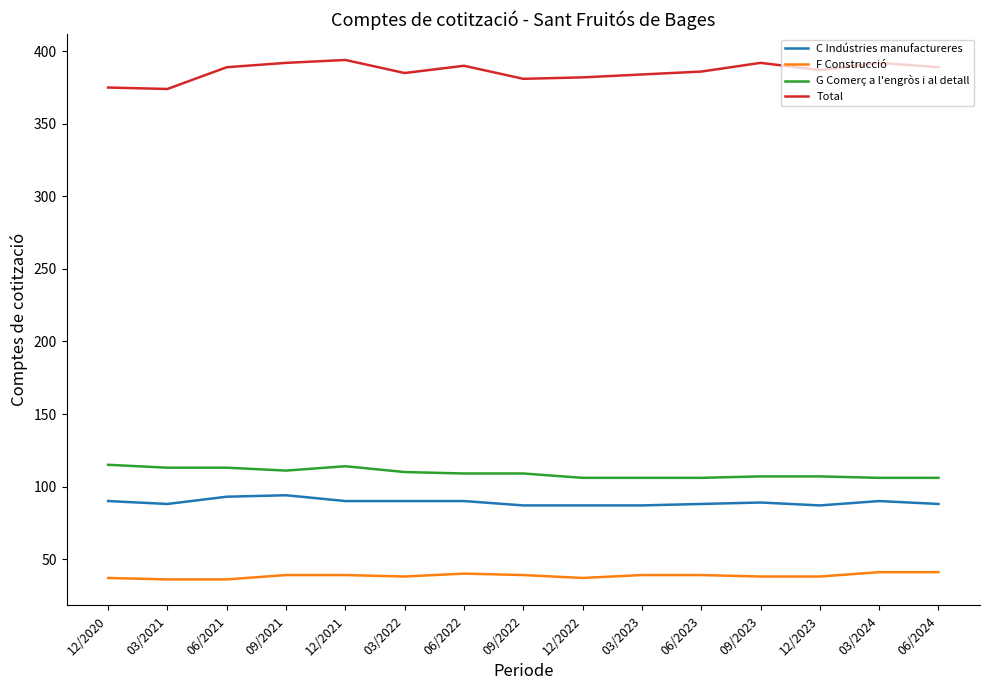

True or false: F Construcció and Total cross at least once.

False